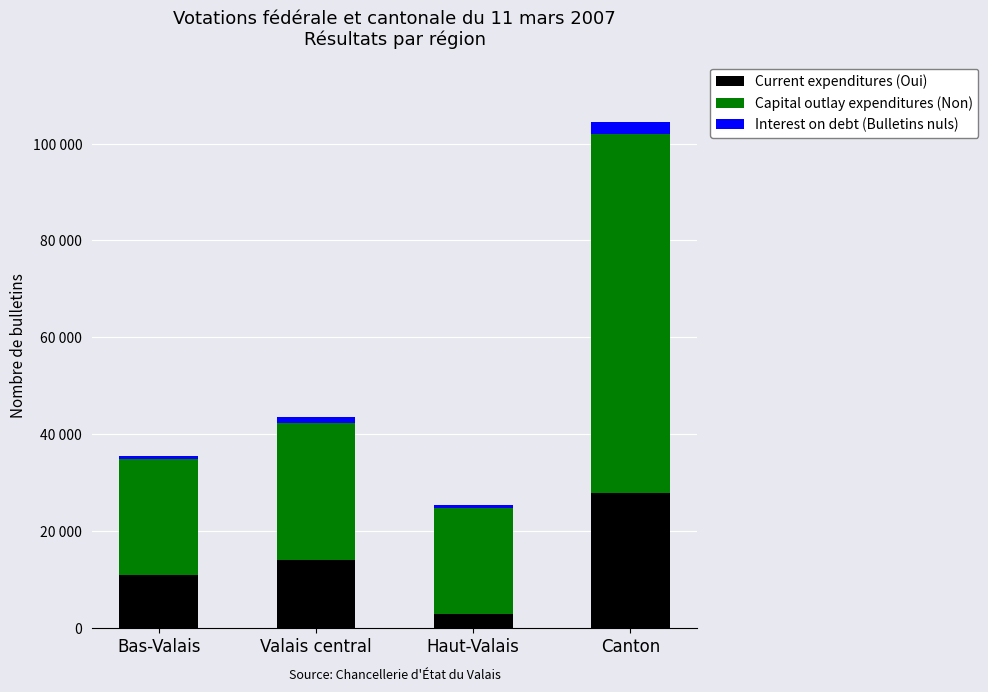

Which series changed the most between Bas-Valais and Valais central?

Capital outlay expenditures (Non)